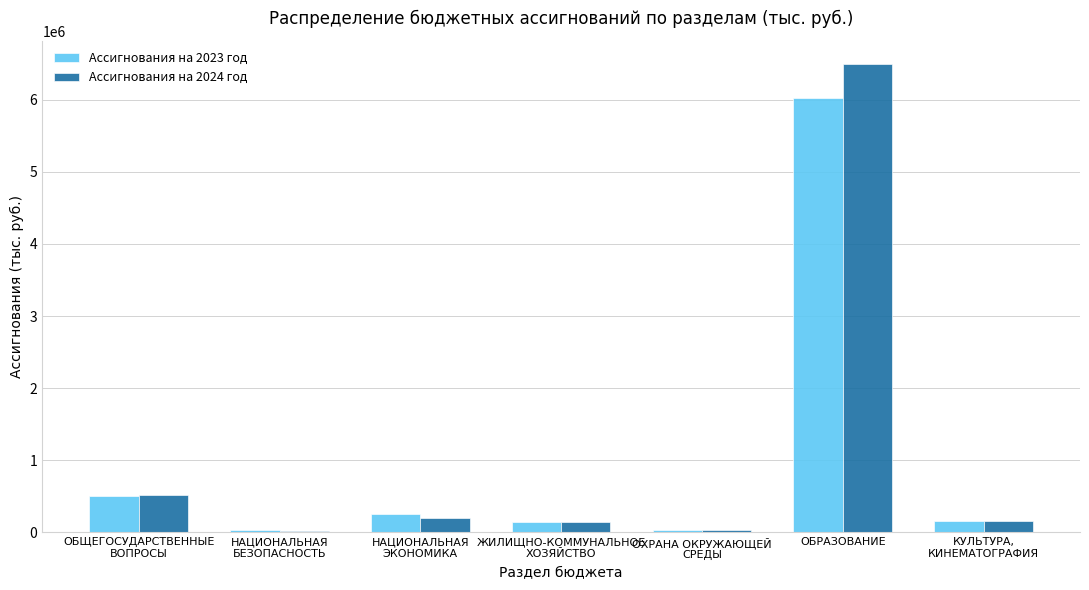

List the series in order of their overall mean, highest first.

Ассигнования на 2024 год, Ассигнования на 2023 год